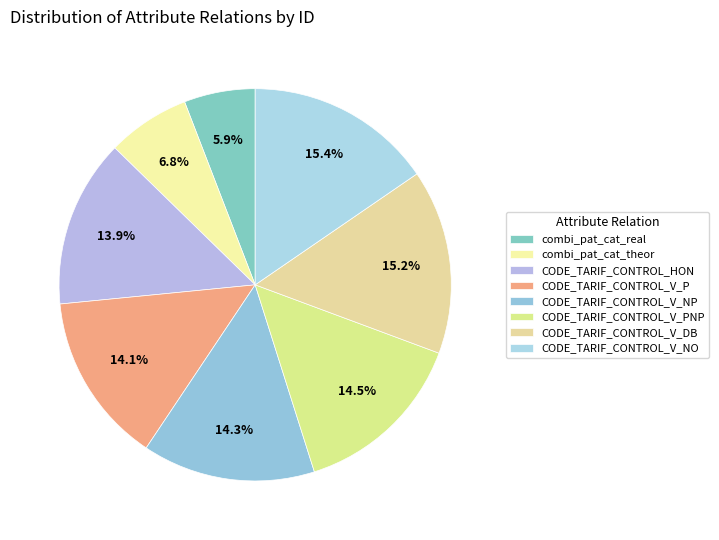

The CODE_TARIF_CONTROL_V_NO slice represents 15% of the pie. True or false?

True